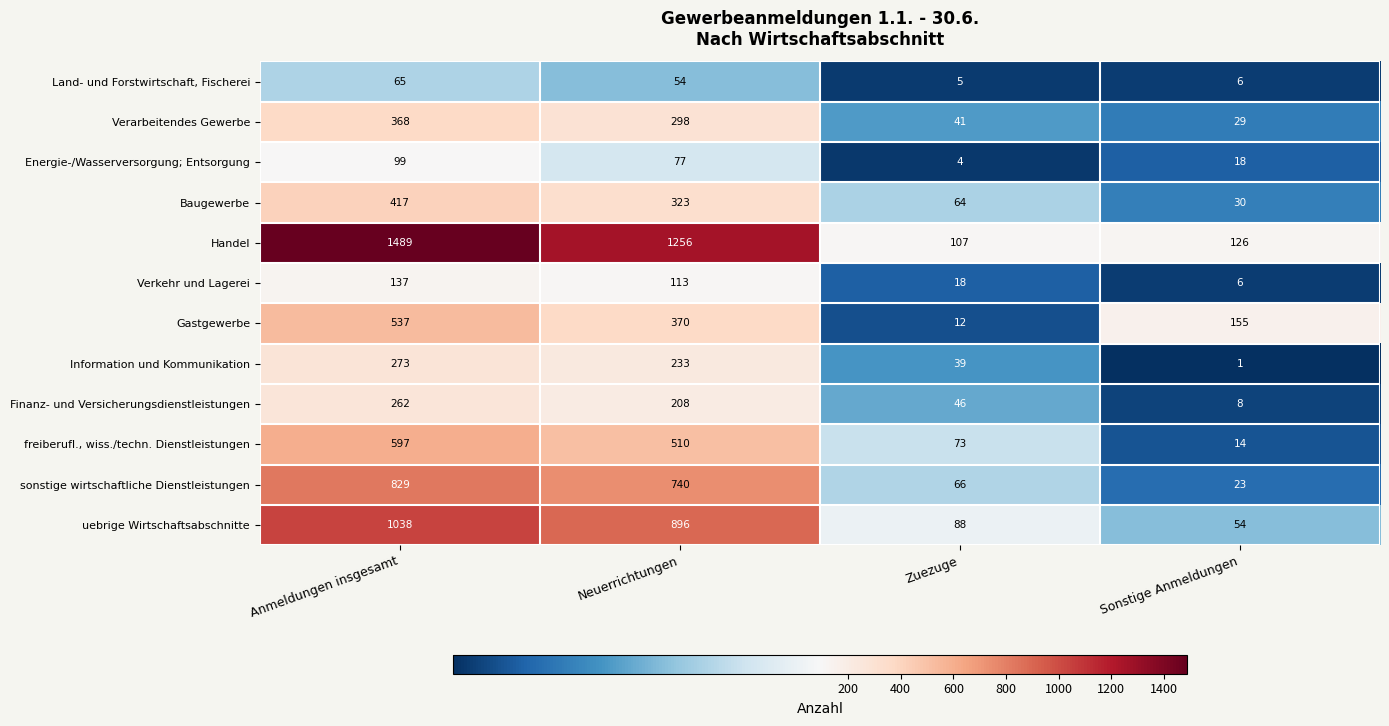

Rank the categories by Verkehr und Lagerei value from lowest to highest.

Sonstige Anmeldungen, Zuezuge, Neuerrichtungen, Anmeldungen insgesamt